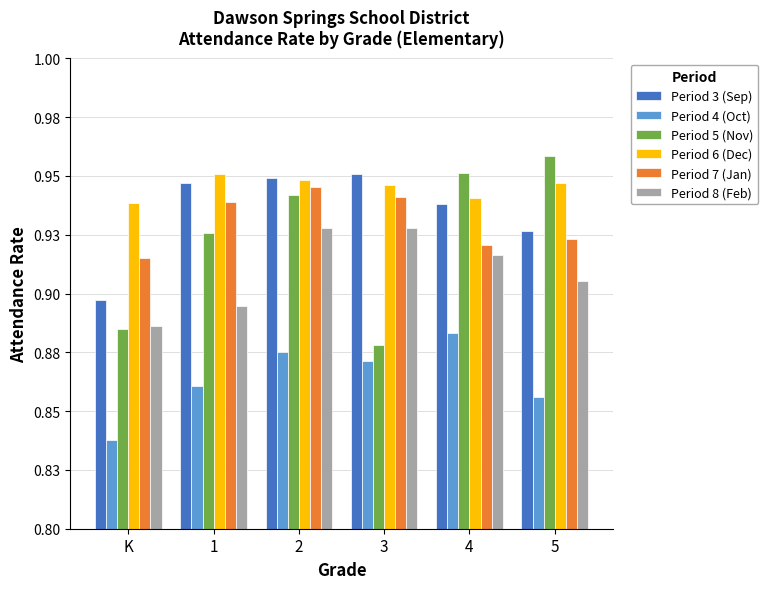

Reading left to right, list all the values displayed in this chart.

Period 3 (Sep): K=0.9	1=0.9	2=0.9	3=1.0	4=0.9	5=0.9
Period 4 (Oct): K=0.8	1=0.9	2=0.9	3=0.9	4=0.9	5=0.9
Period 5 (Nov): K=0.9	1=0.9	2=0.9	3=0.9	4=1.0	5=1.0
Period 6 (Dec): K=0.9	1=1.0	2=0.9	3=0.9	4=0.9	5=0.9
Period 7 (Jan): K=0.9	1=0.9	2=0.9	3=0.9	4=0.9	5=0.9
Period 8 (Feb): K=0.9	1=0.9	2=0.9	3=0.9	4=0.9	5=0.9